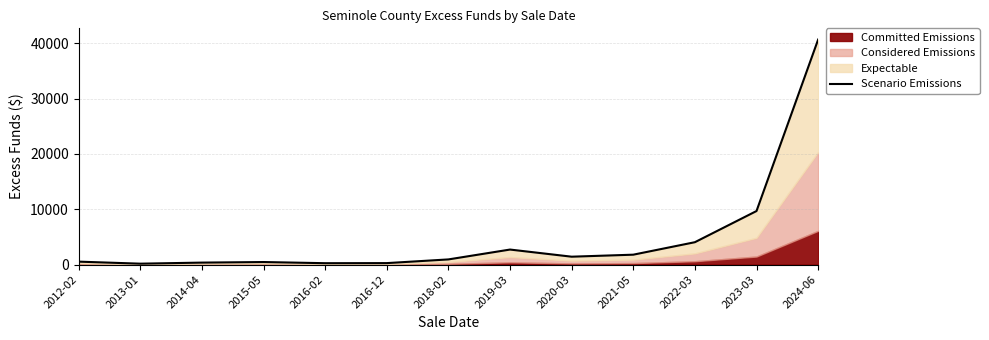

Which has a higher value, 2013-01 or 2012-02?

2012-02